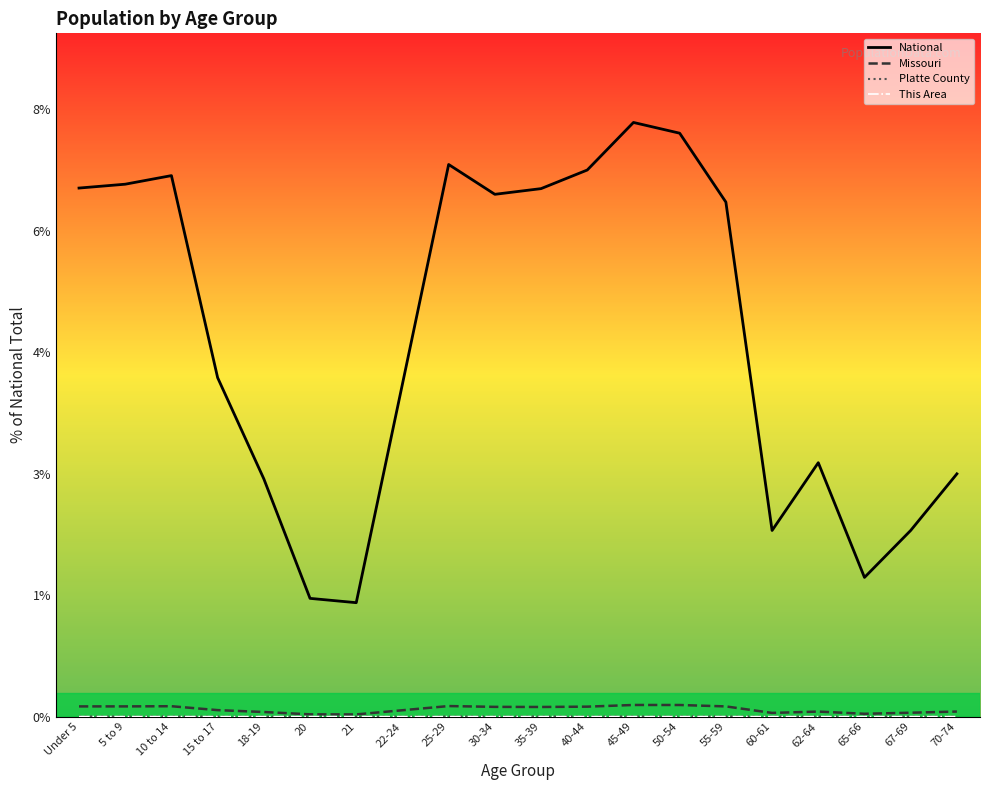

At which category is the sum across all series the highest?

45-49